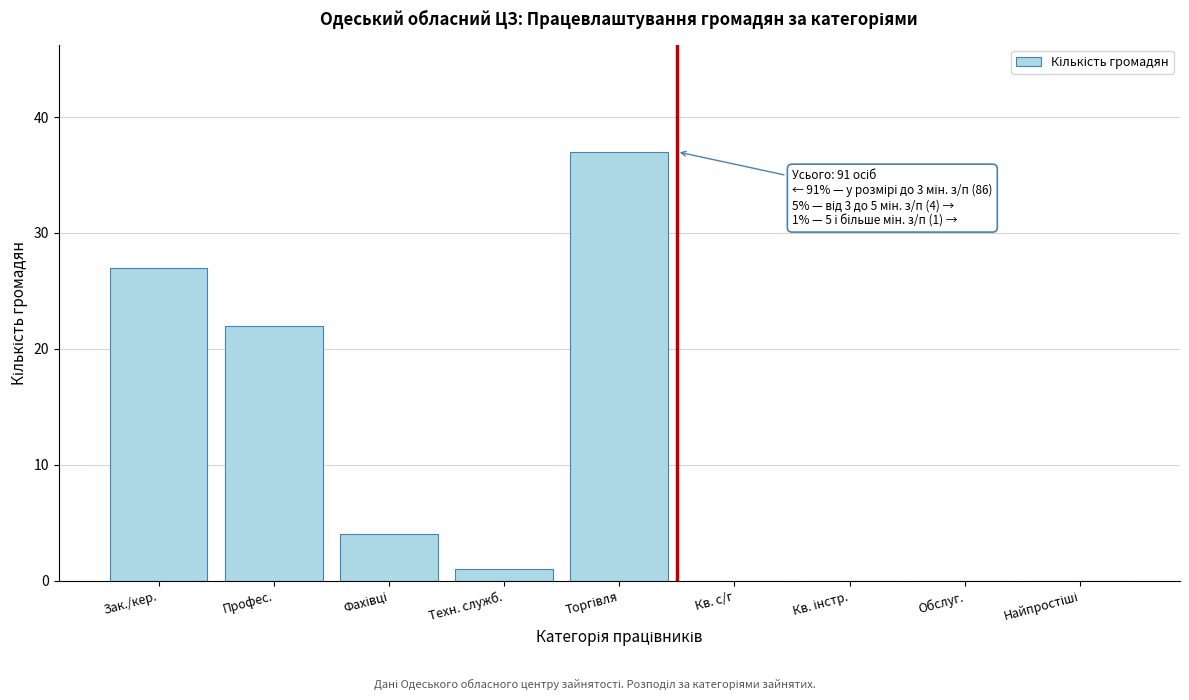

What is the sum of all values?

91